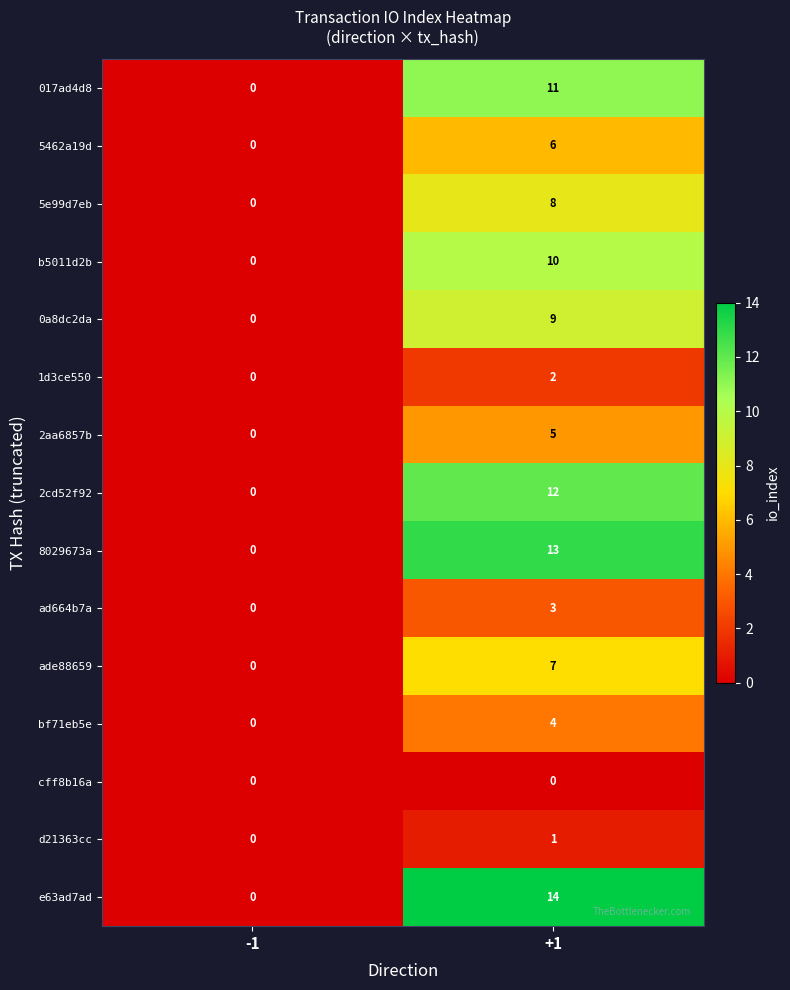

The bf71eb5e series shows 3 at -1. True or false?

False